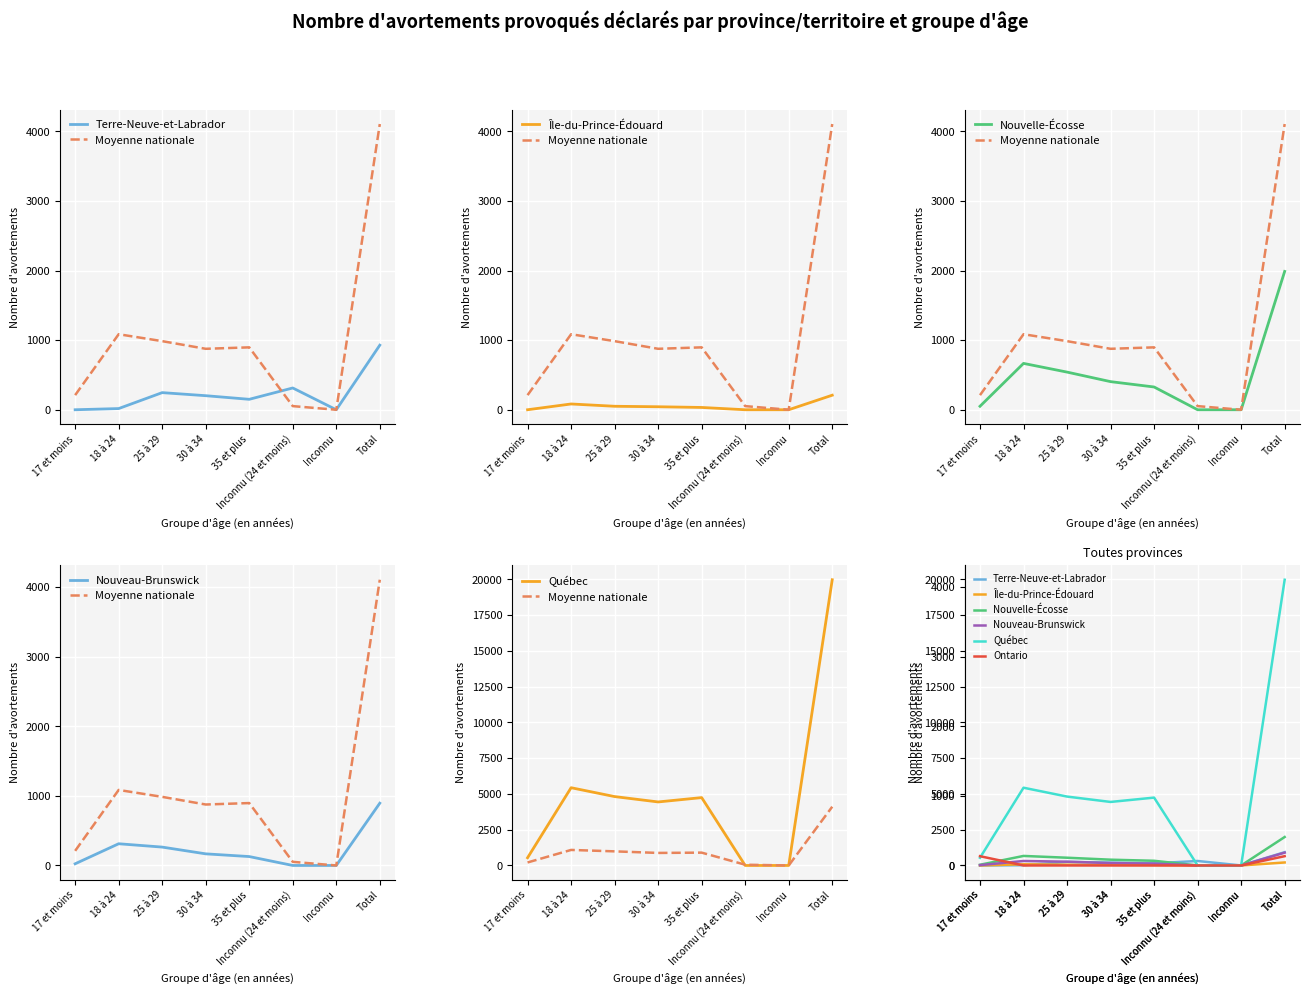

At which label is Québec closest to 9983?

18 à 24